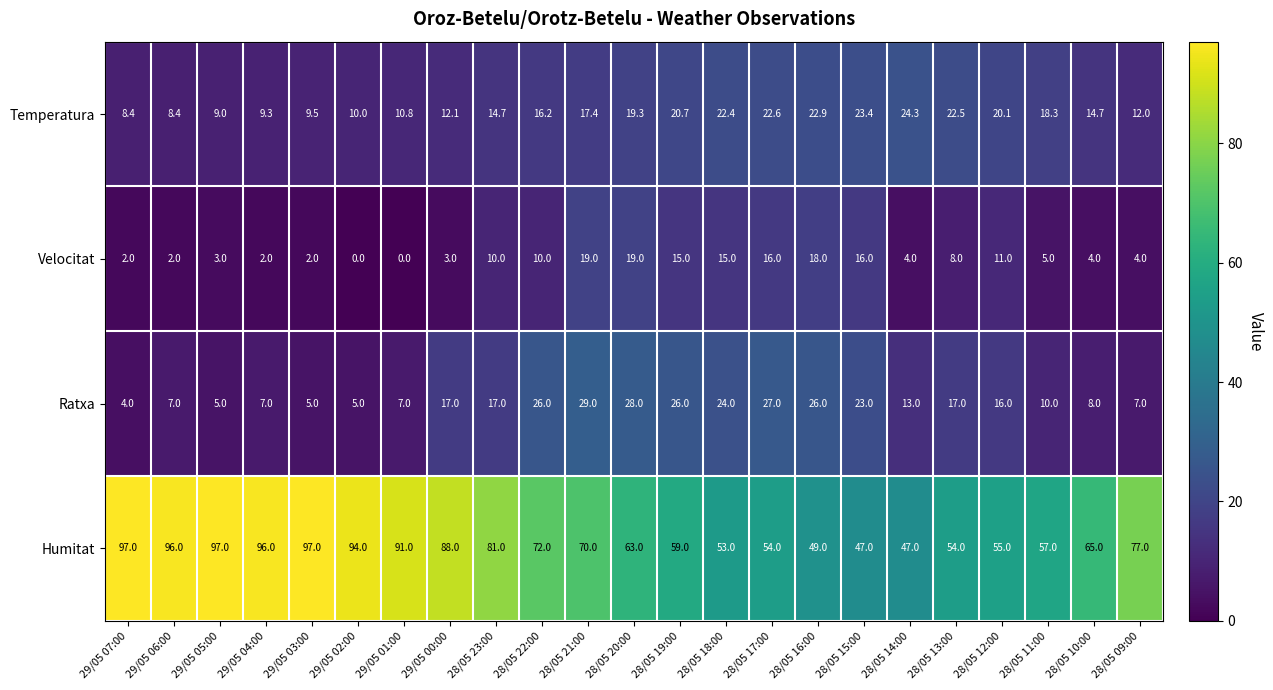

What is the maximum value shown in the chart?

97.0